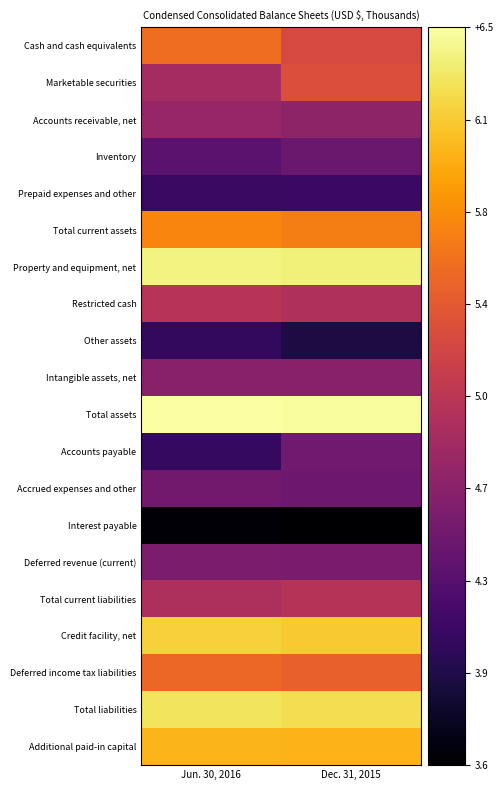

What is the total value across all series at Dec. 31, 2015?

102.0